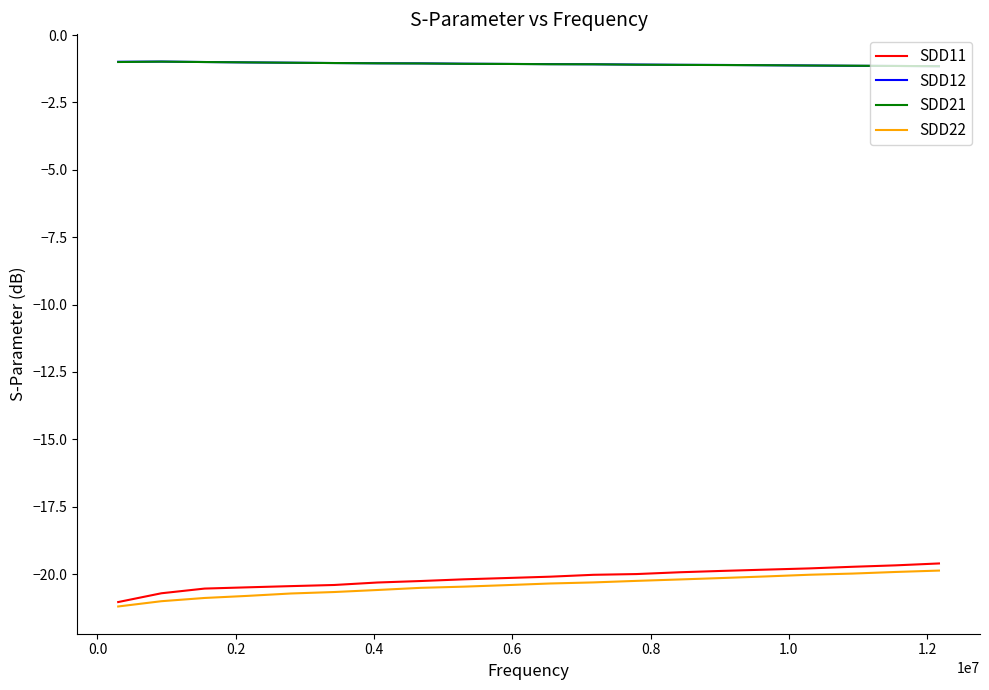

What is the lowest value of the SDD12 series?

-1.2